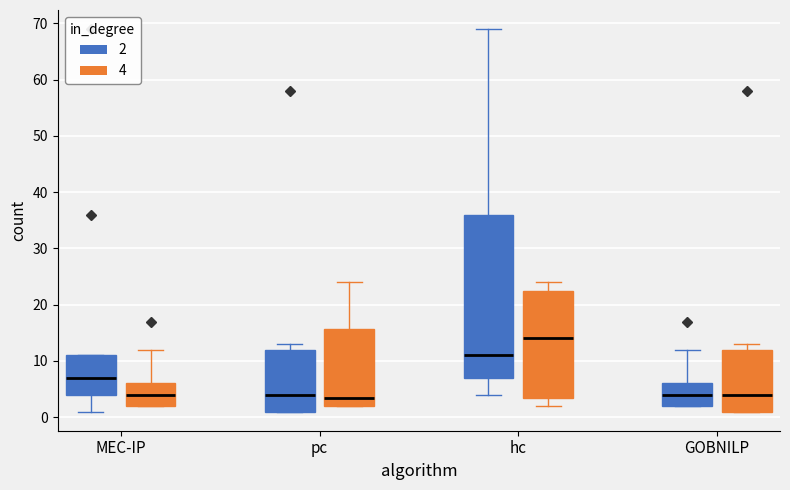

Which box is the tallest, from its lower edge to its upper edge?

hc (2)